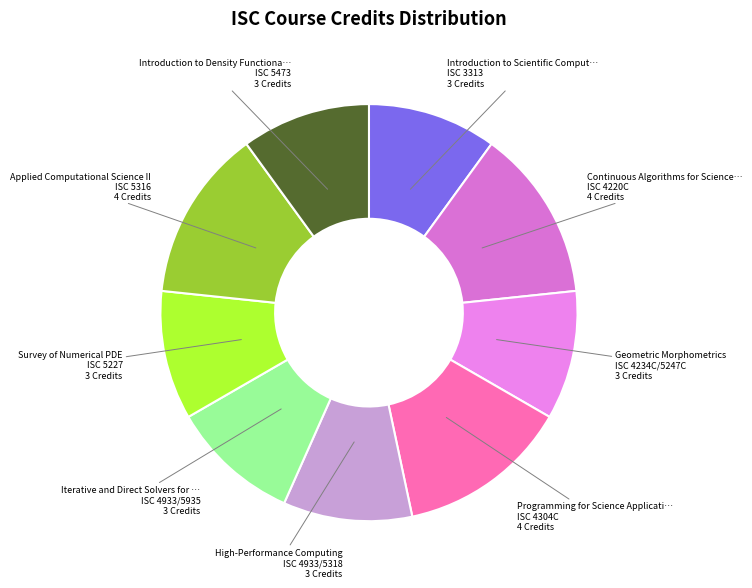

To the nearest percent, what portion does ISC 3313 represent?

10%